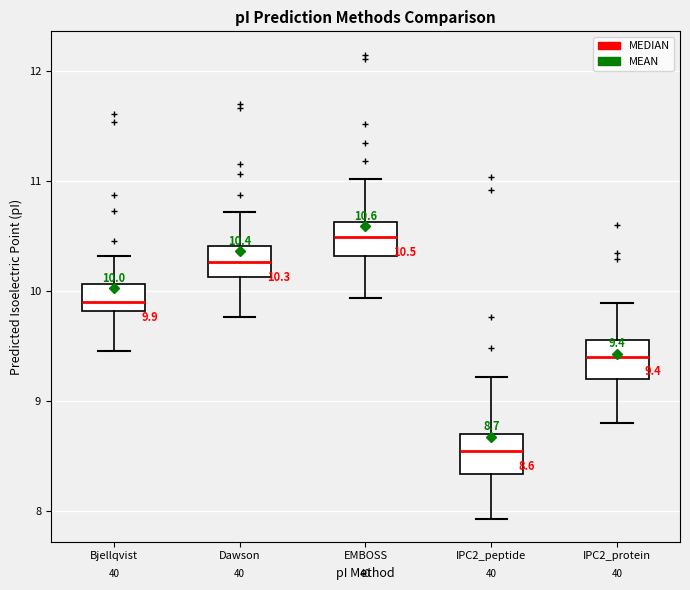

Which box's median line is the lowest?

IPC2_peptide